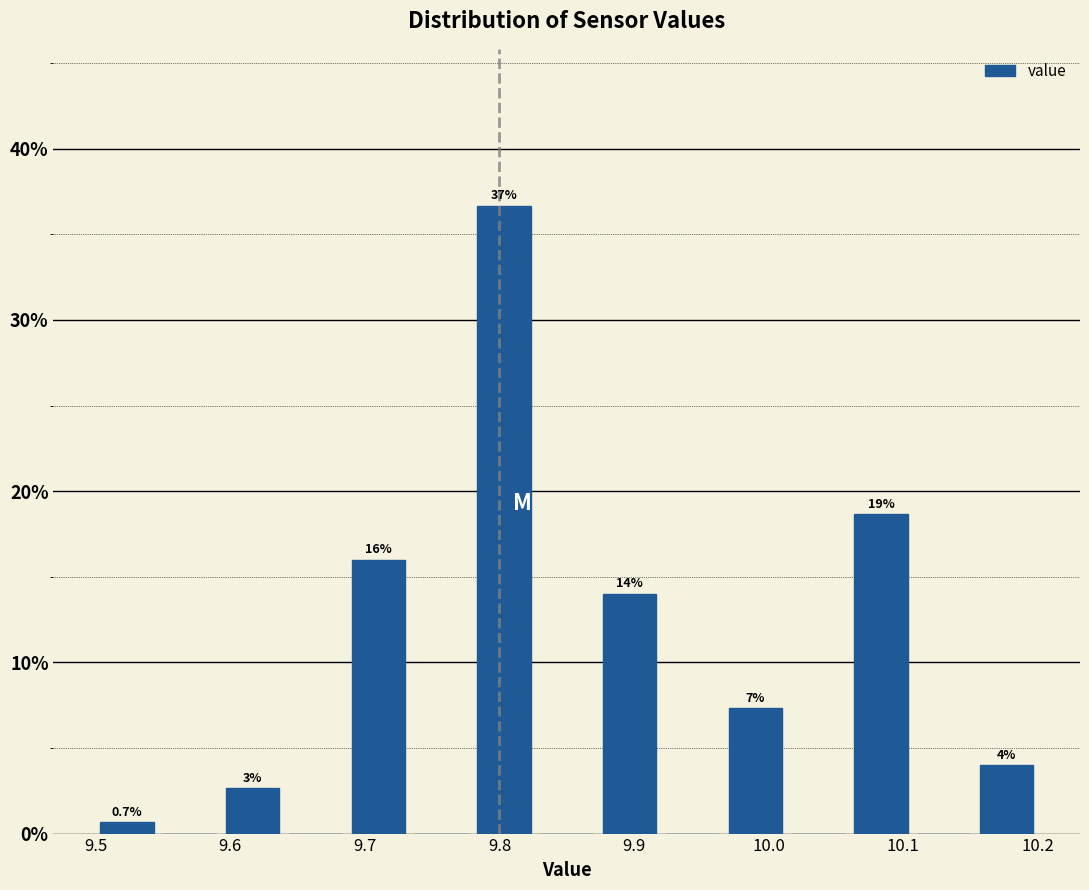

Which range on the x-axis has the tallest bar?

9.78 to 9.83